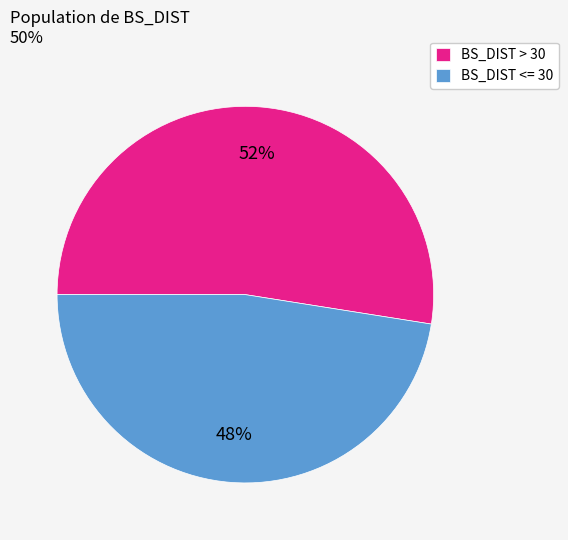

To the nearest percent, what percentage of the pie is BS_DIST <= 30?

47%